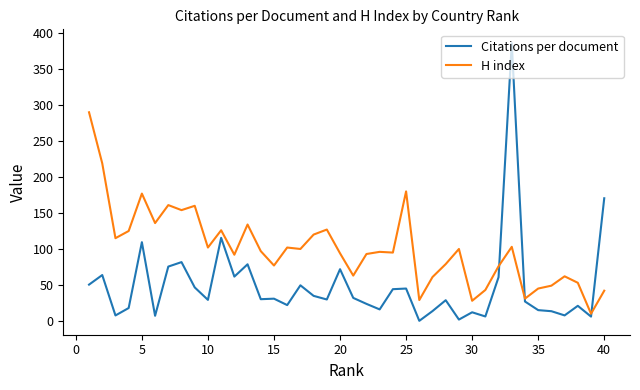

Which series has the largest range (max minus min)?

Citations per document